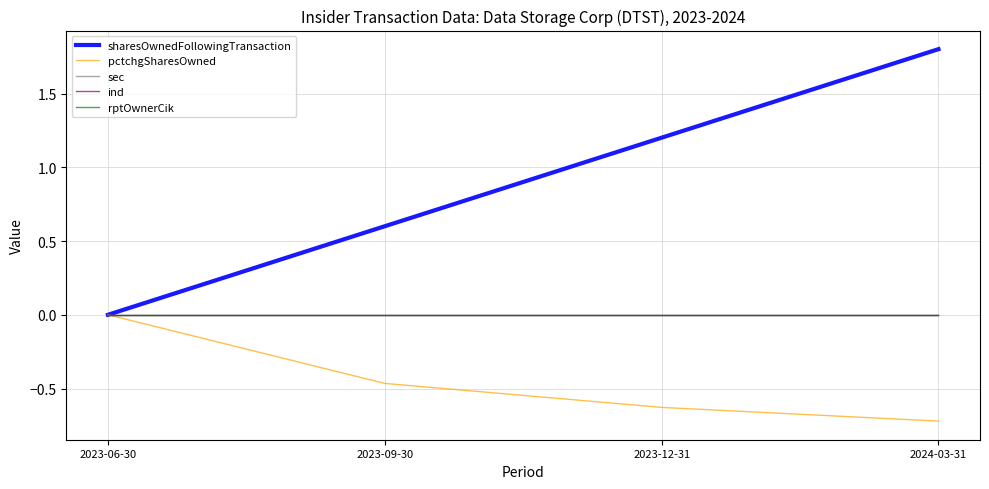

Does the chart display data point markers on the line(s)?

No